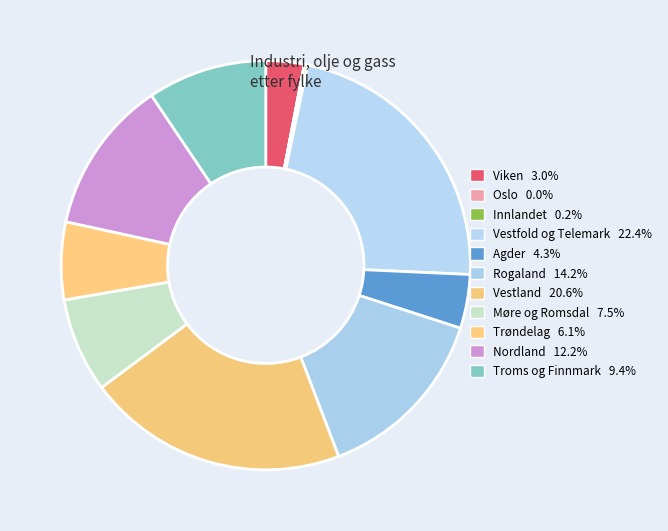

Is there any slice that represents more than half of the pie?

No